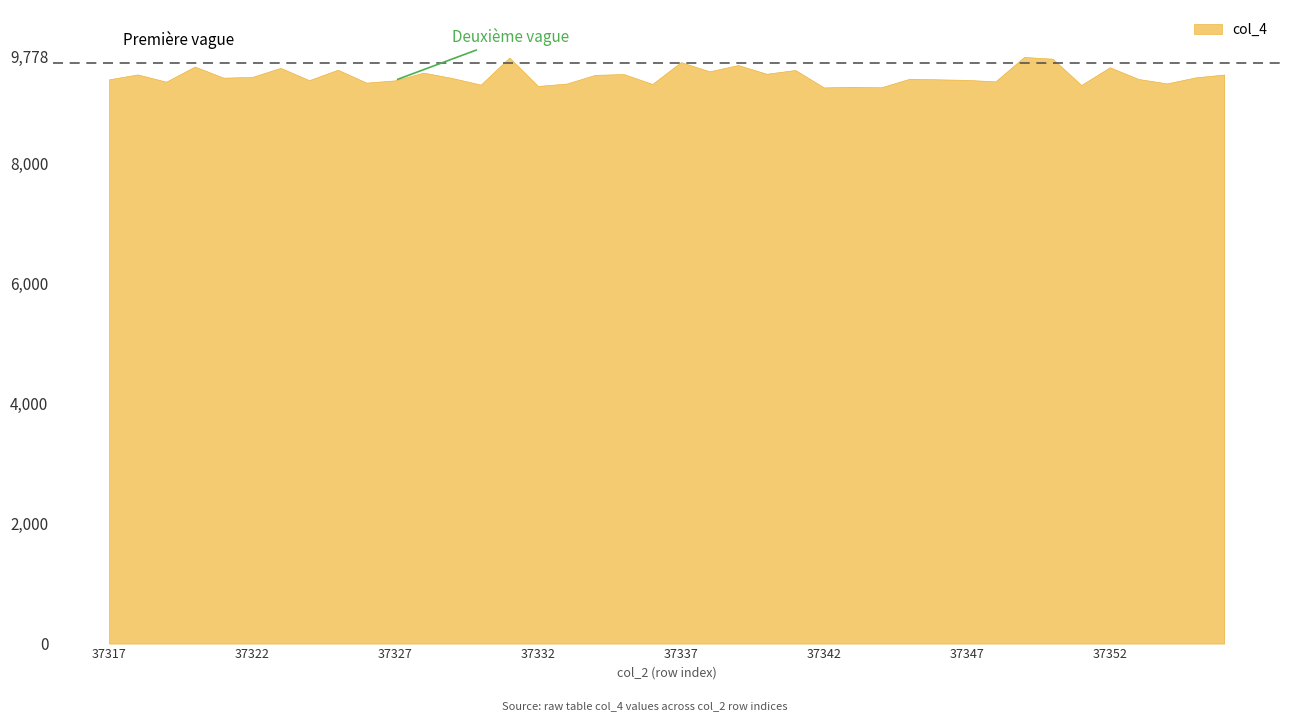

At which category does the data reach its first local valley?

37319